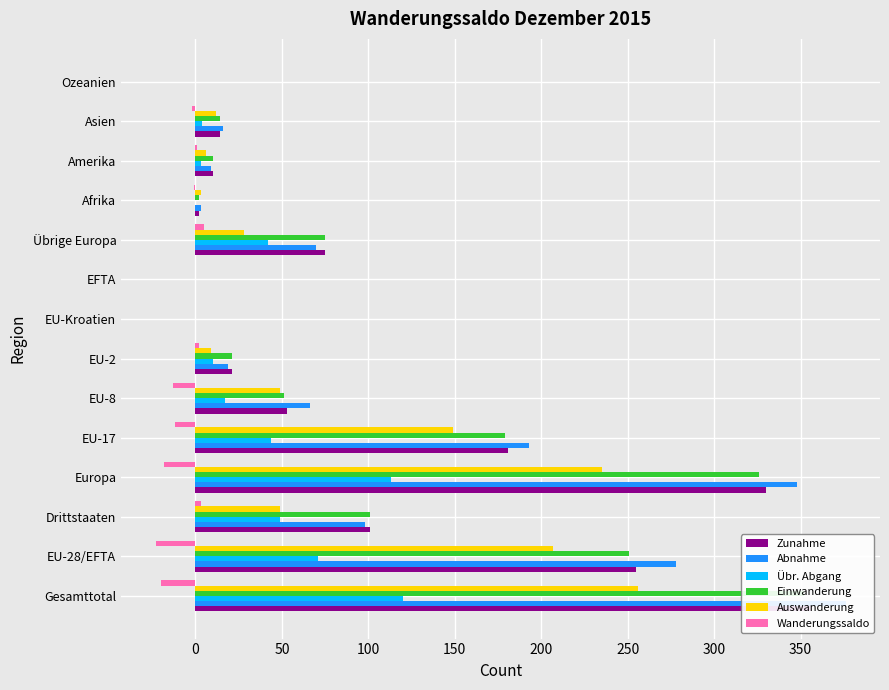

How many bars are there in total?

84